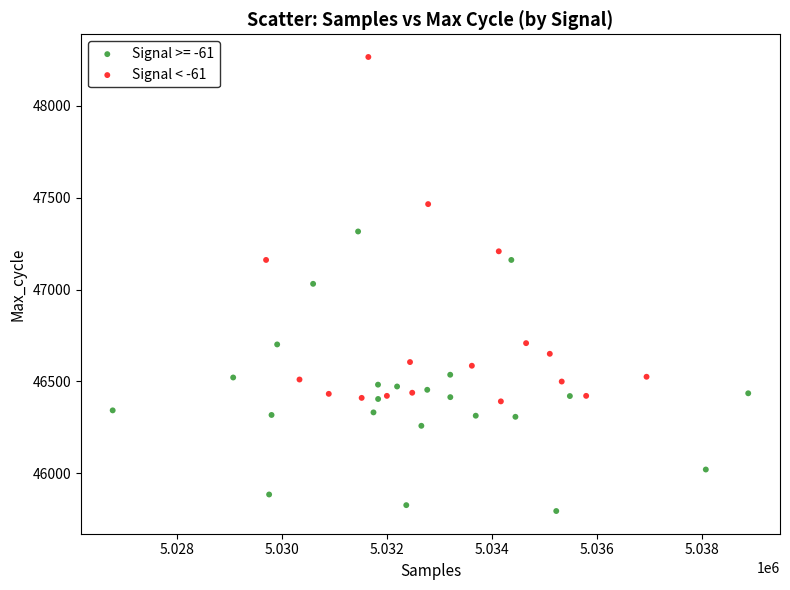

Which series contains the highest Y value?

Signal < -61